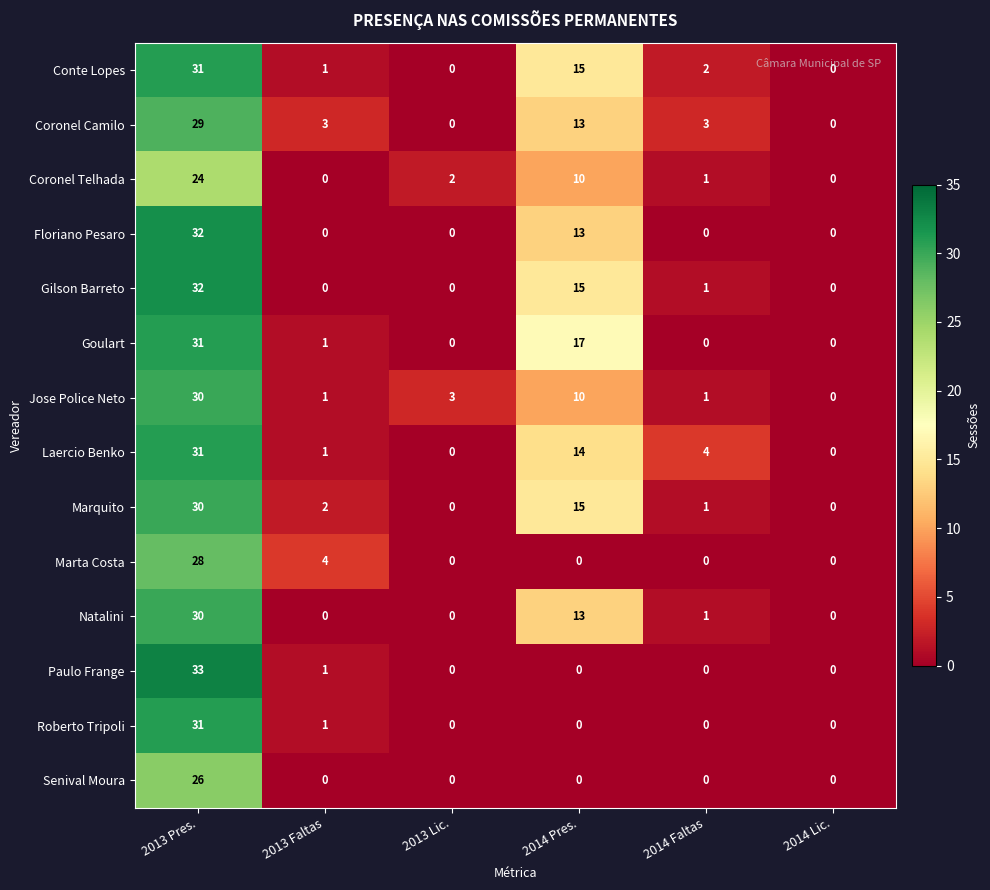

What is the spread (max minus min) of values at 2013 Pres.?

9